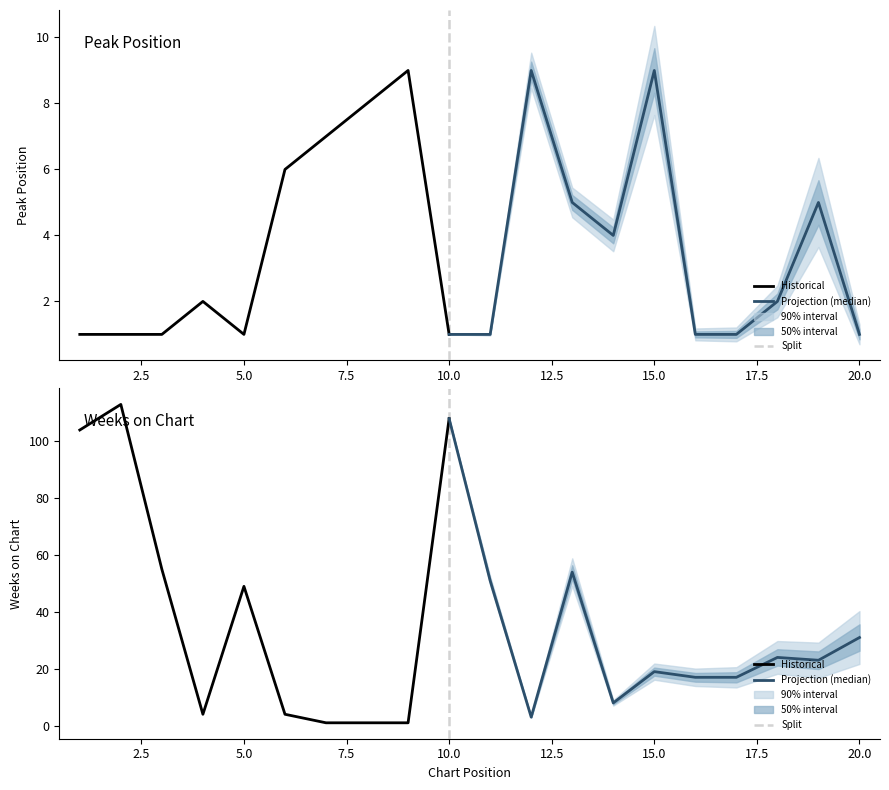

Which has a higher value, 12 or 1?

12